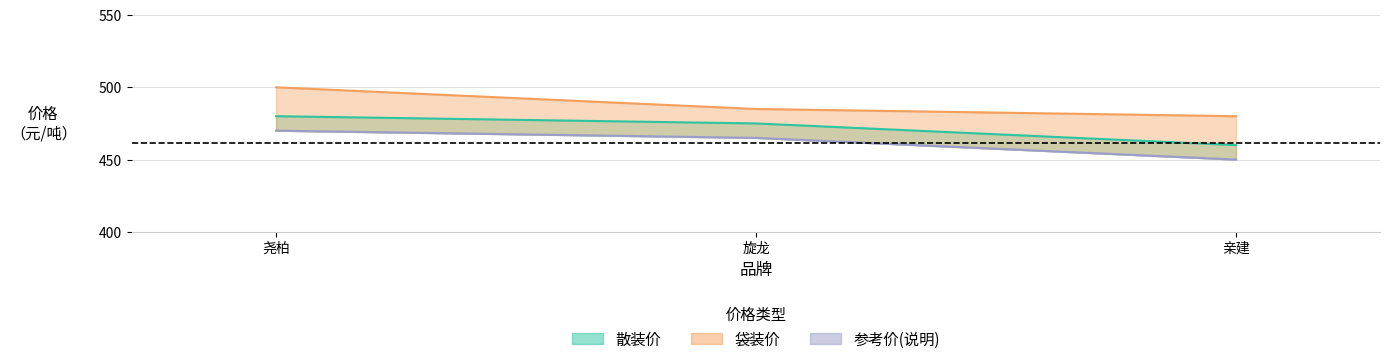

What is the value of the 参考价(说明) point at the 1st from the left?

470